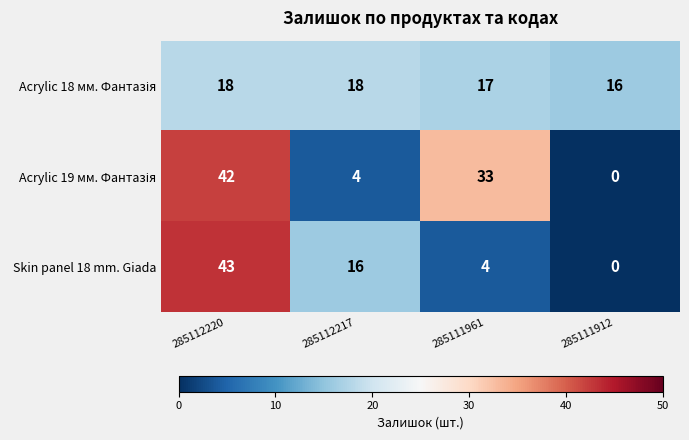

What is the maximum value for Skin panel 18 mm. Giada?

43